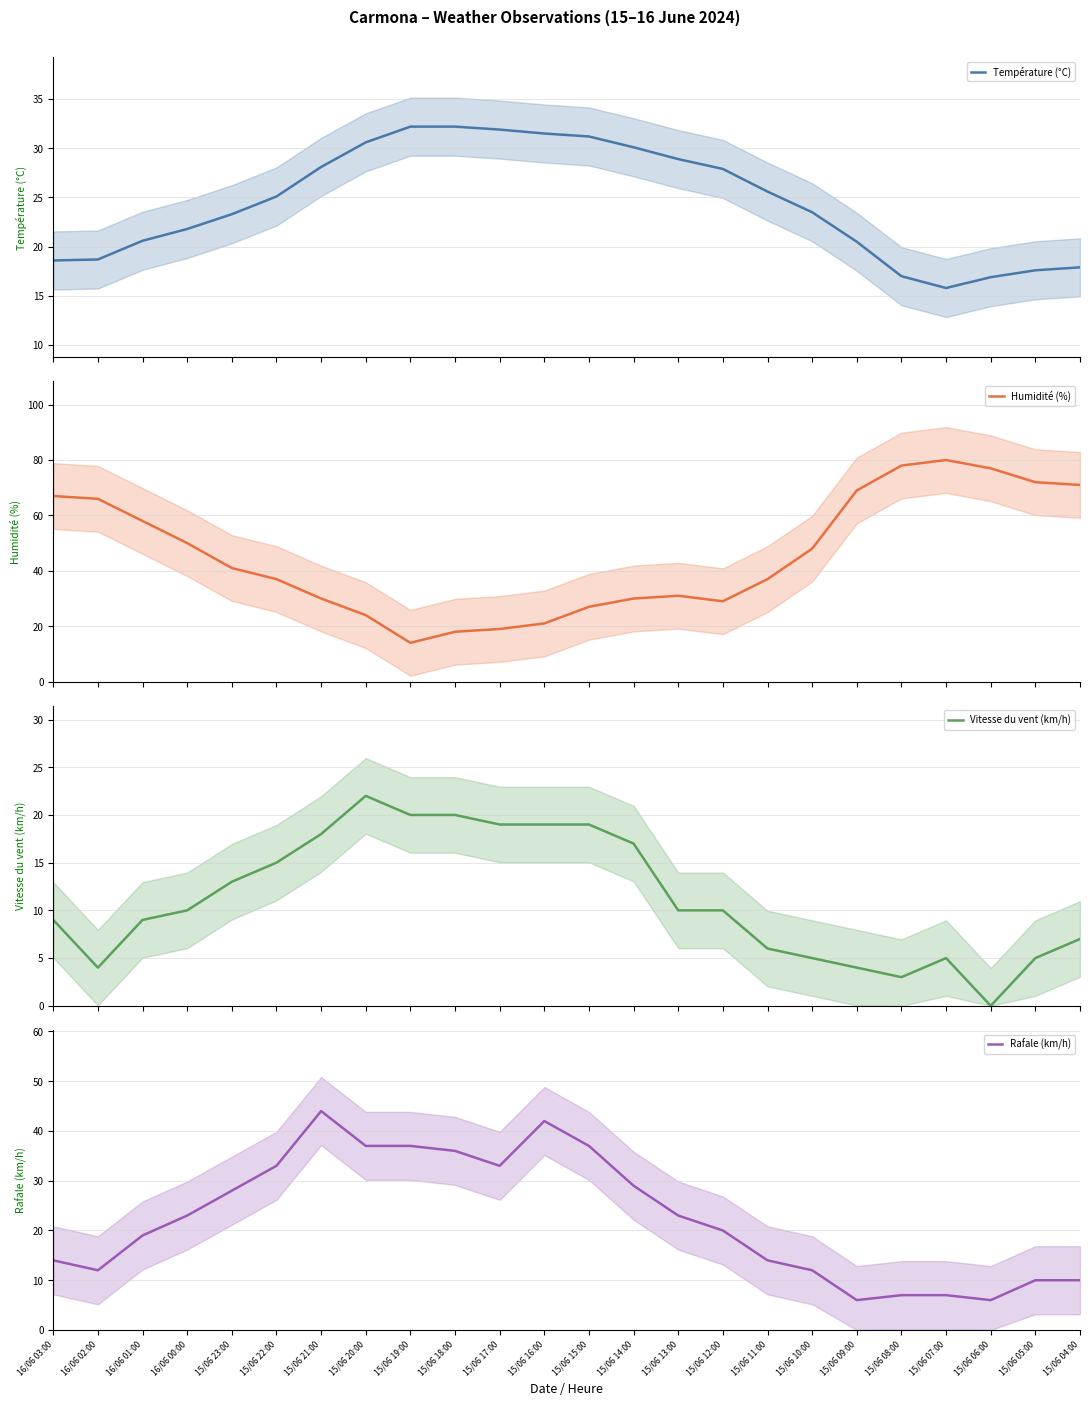

At which category is the sum across all series the highest?

15/06 21:00